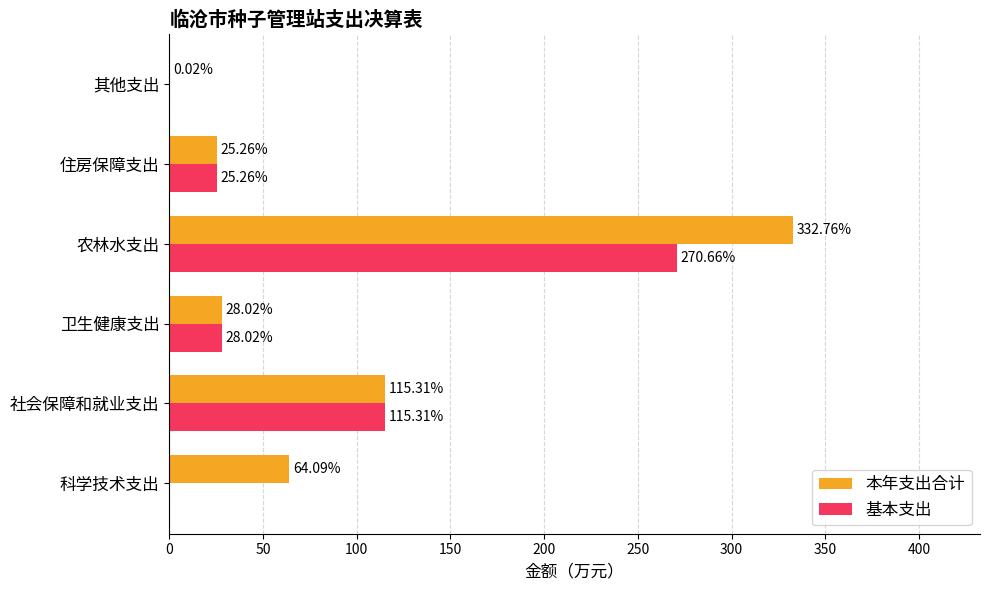

Where is 本年支出合计 nearest to the value 166?

社会保障和就业支出